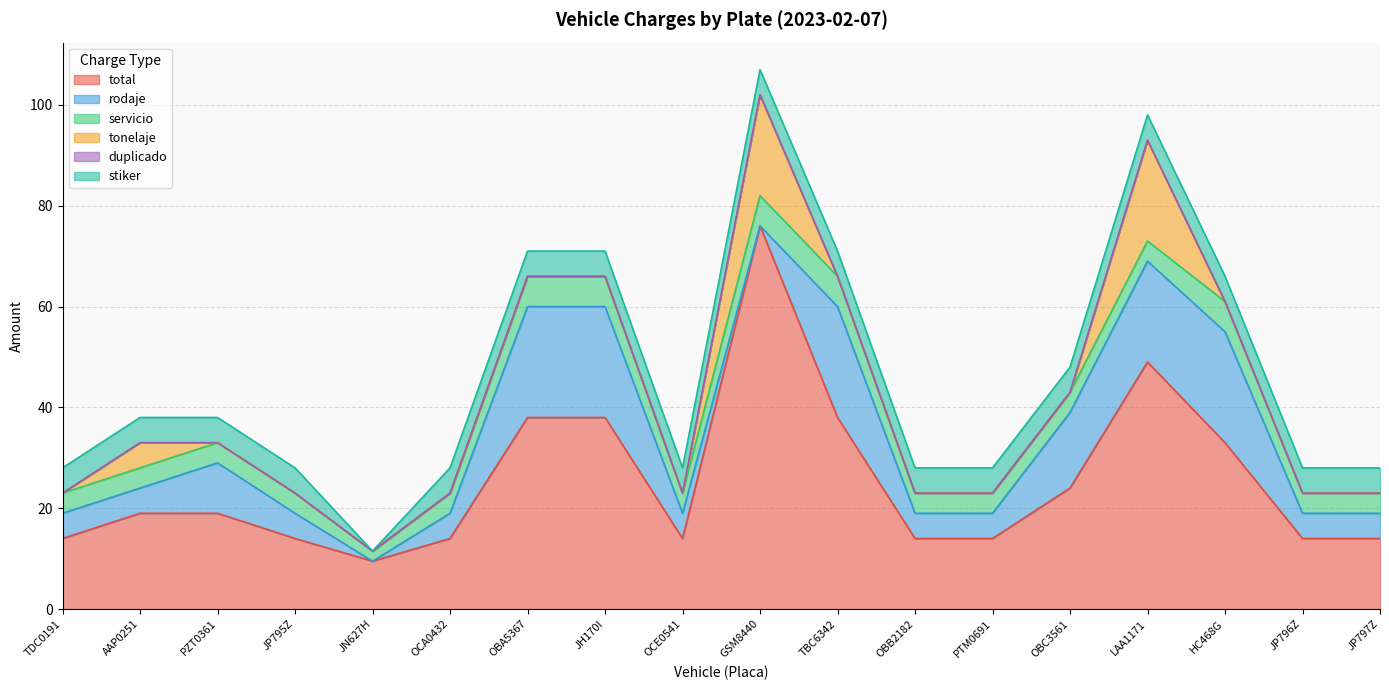

The total series shows 38.0 at JH170I. True or false?

True